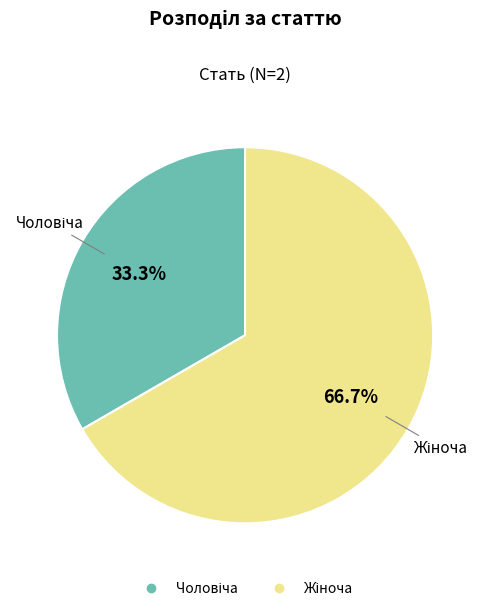

To the nearest percent, what is the difference between the largest and smallest slice percentages?

33%